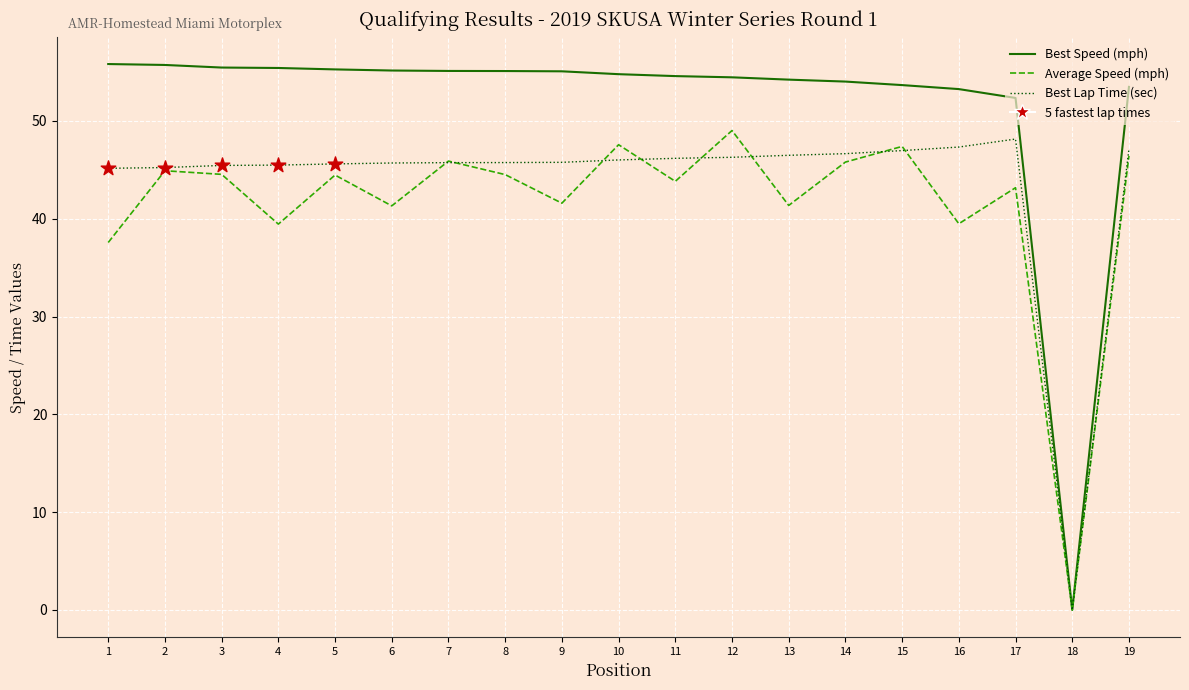

At how many categories does at least one series exceed 23?

18